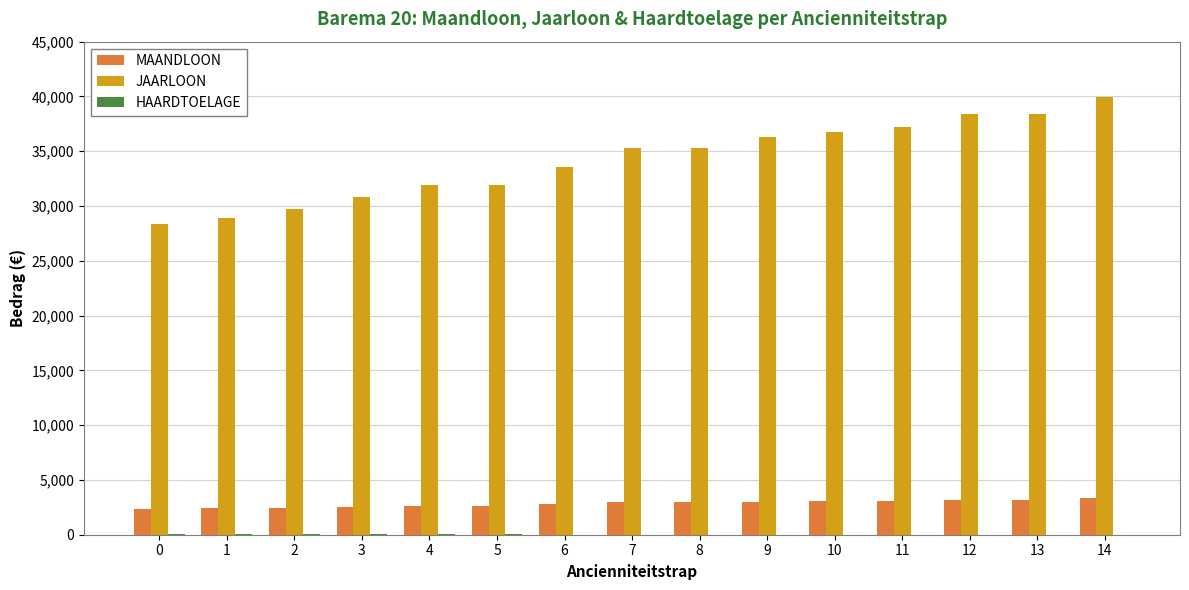

Which series has the largest total across all categories?

JAARLOON